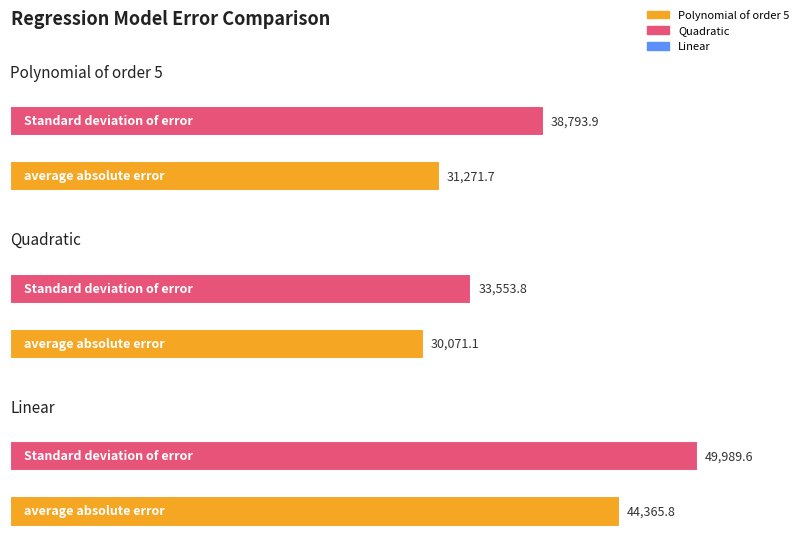

At which label does Quadratic reach its peak?

Standard deviation of error